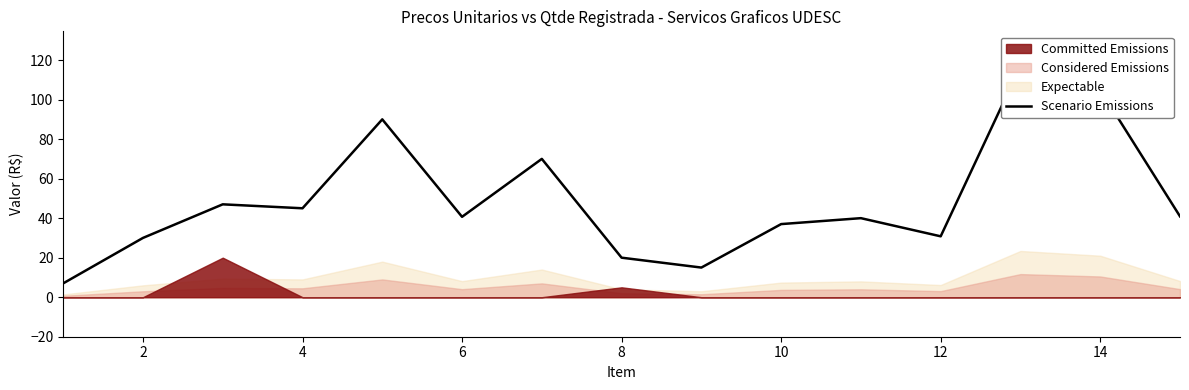

Reading left to right, transcribe all the data shown in this chart.

7.0	30.0	47.0	45.0	90.0	40.7	70.0	20.0	15.0	37.0	40.0	30.8	117.0	105.0	40.9